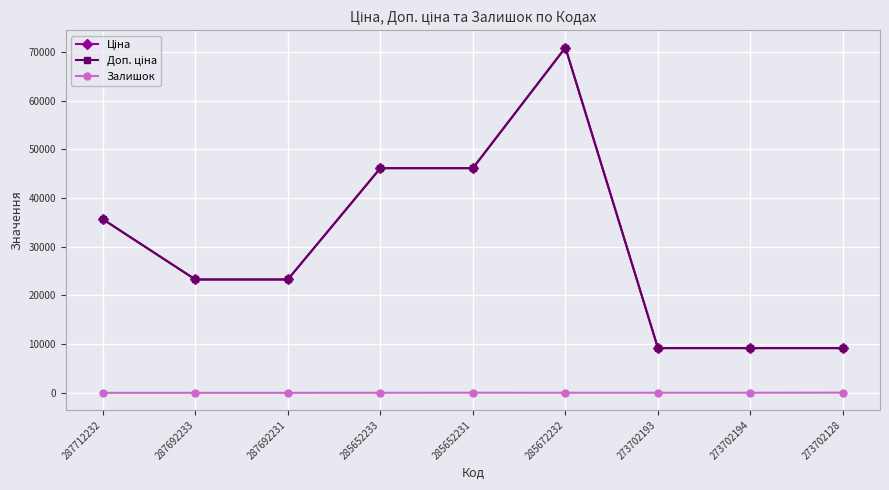

Rank the series at 285672232 from lowest to highest value.

Залишок, Ціна, Доп. ціна